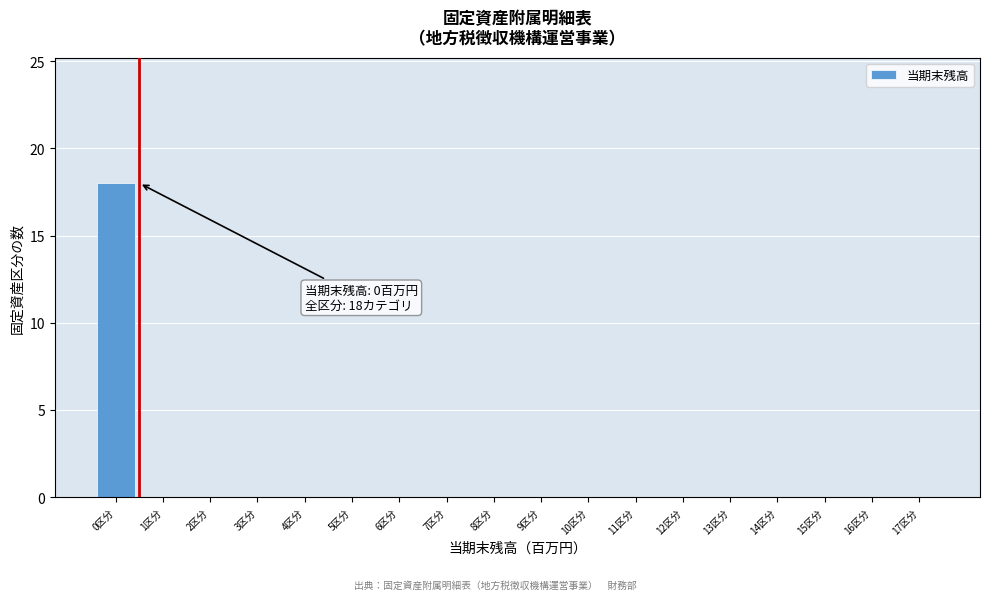

Which range on the x-axis has the tallest bar?

-0.5 to 0.5